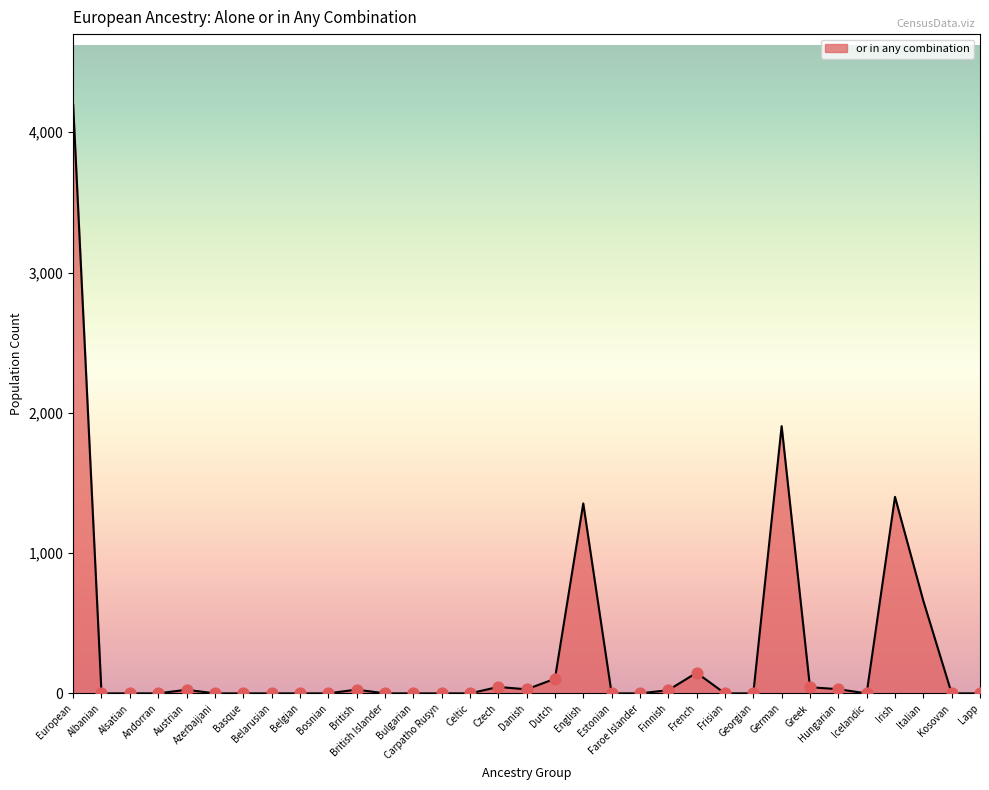

Between Irish and British, which is larger?

Irish